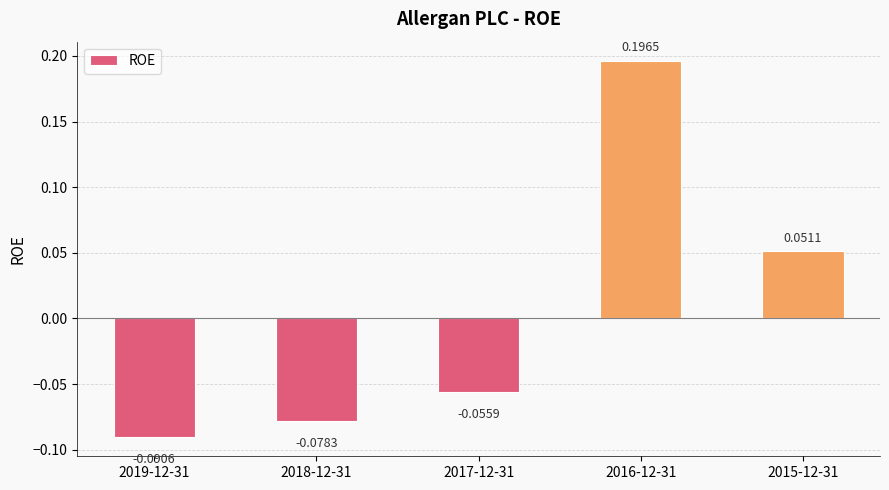

How many categories are shown in the chart?

5